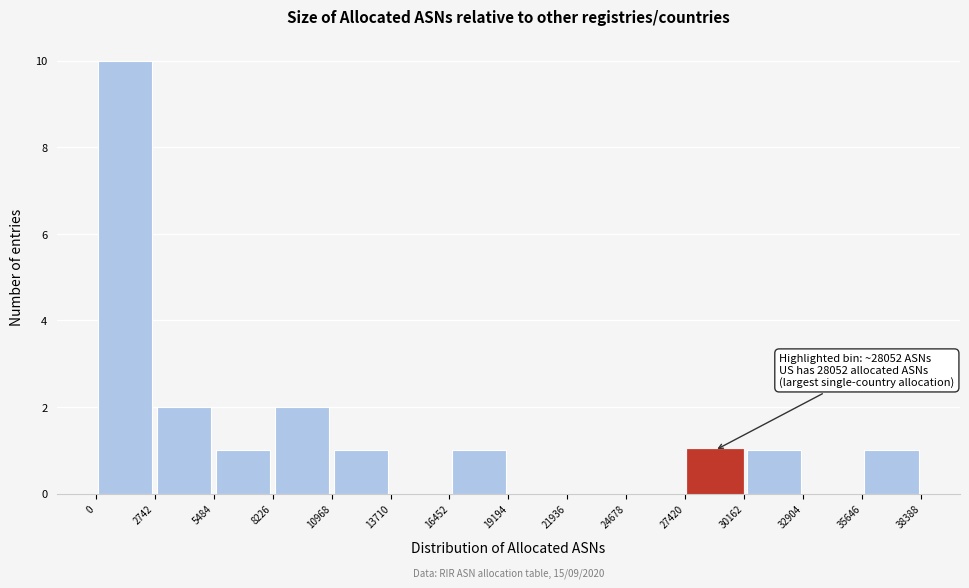

Over which range of the x-axis is the bar tallest?

0 to 2742